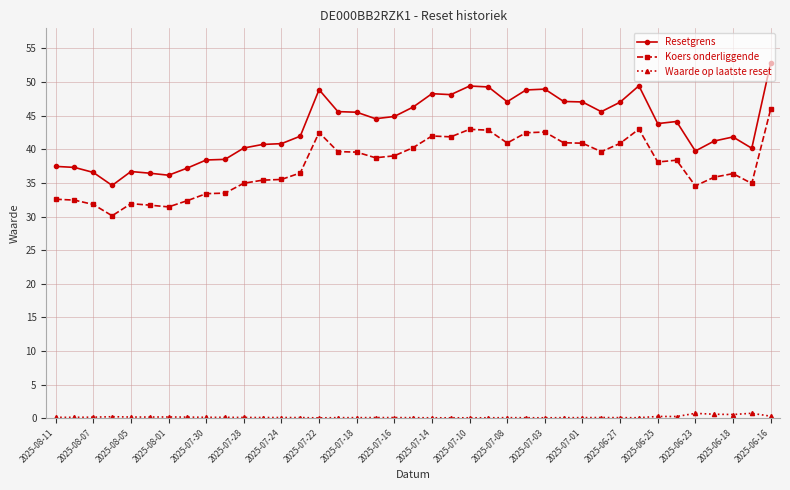

Rank the series by their maximum value, from highest to lowest.

Resetgrens, Koers onderliggende, Waarde op laatste reset